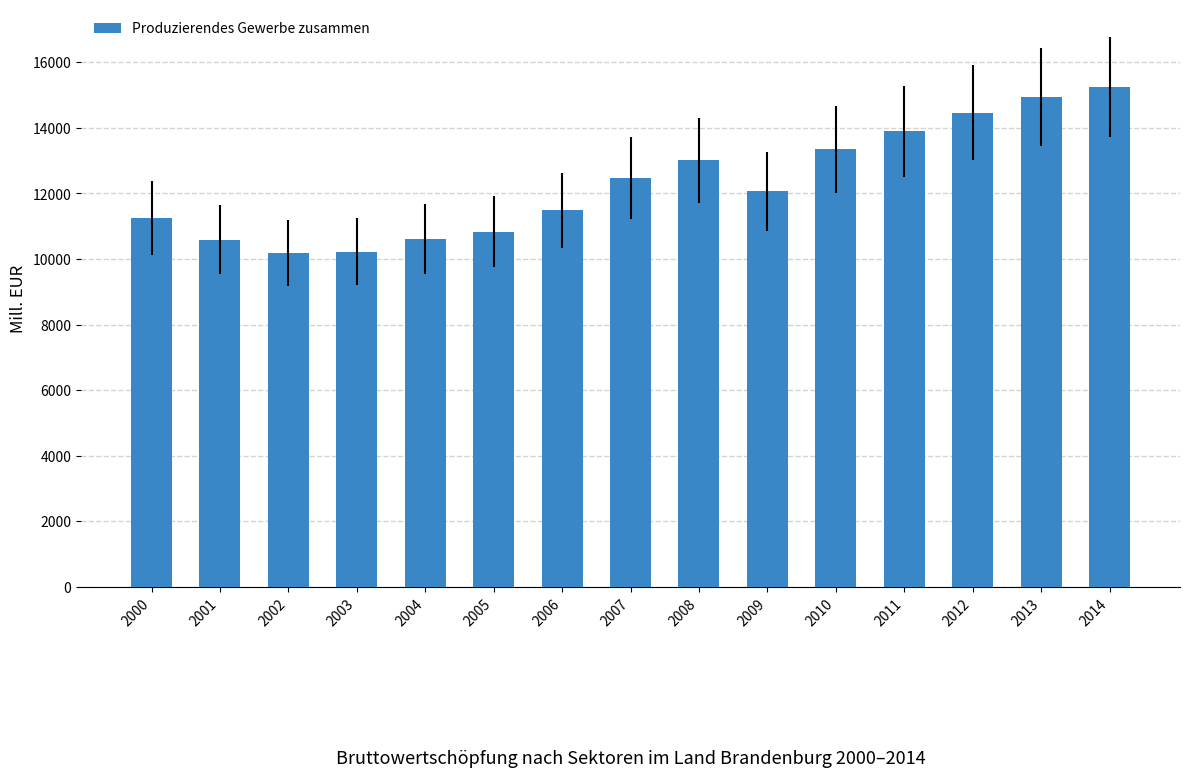

What is the greatest value displayed?

15253.3